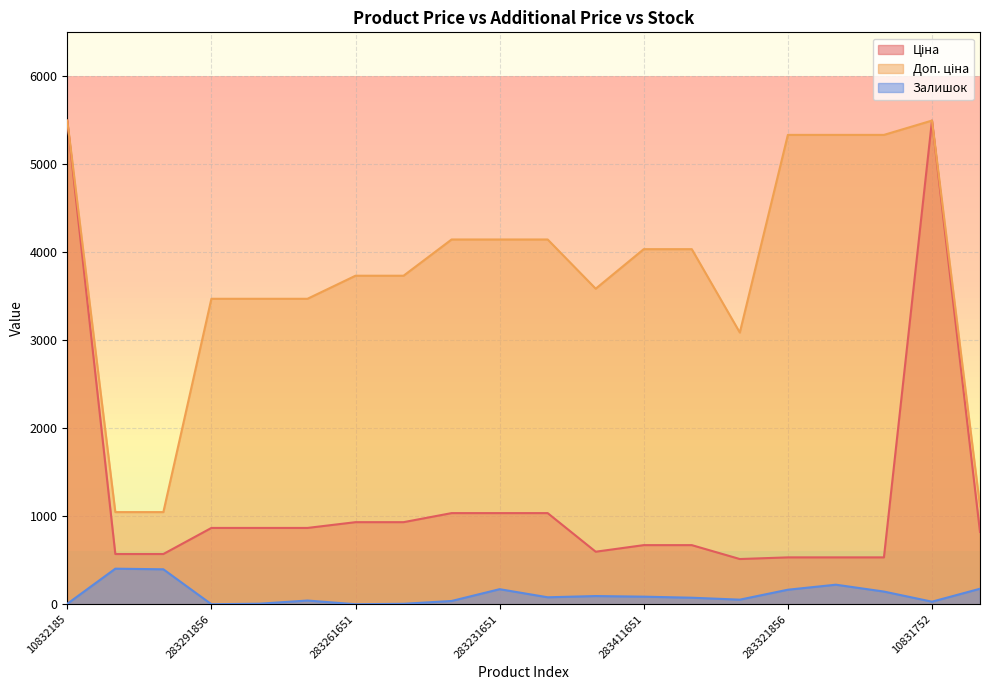

Reading left to right, transcribe all the data shown in this chart.

Ціна: 10832185=5497.3	271712228=571.6	271712227=571.6	283291856=868.0	283291651=868.0	283291650=868.0	283261651=933.5	283261650=933.5	283231856=1036.5	283231651=1036.5	283231052=1036.5	281731856=597.8	283411651=672.7	283411650=672.7	283400563=514.7	283321856=533.5	283321651=533.5	283321650=533.5	10831752=5497.3	276092108=822.0
Доп. ціна: 10832185=5497.3	271712228=1048.0	271712227=1048.0	283291856=3472.1	283291651=3472.1	283291650=3472.1	283261651=3734.2	283261650=3734.2	283231856=4145.9	283231651=4145.9	283231052=4145.9	281731856=3586.7	283411651=4036.0	283411650=4036.0	283400563=3088.4	283321856=5334.5	283321651=5334.5	283321650=5334.5	10831752=5497.3	276092108=1114.0
Залишок: 10832185=6.0	271712228=405.0	271712227=398.0	283291856=1.0	283291651=7.0	283291650=43.0	283261651=1.0	283261650=6.0	283231856=38.0	283231651=172.0	283231052=80.0	281731856=94.0	283411651=87.0	283411650=75.0	283400563=53.0	283321856=166.0	283321651=223.0	283321650=145.0	10831752=30.0	276092108=177.0